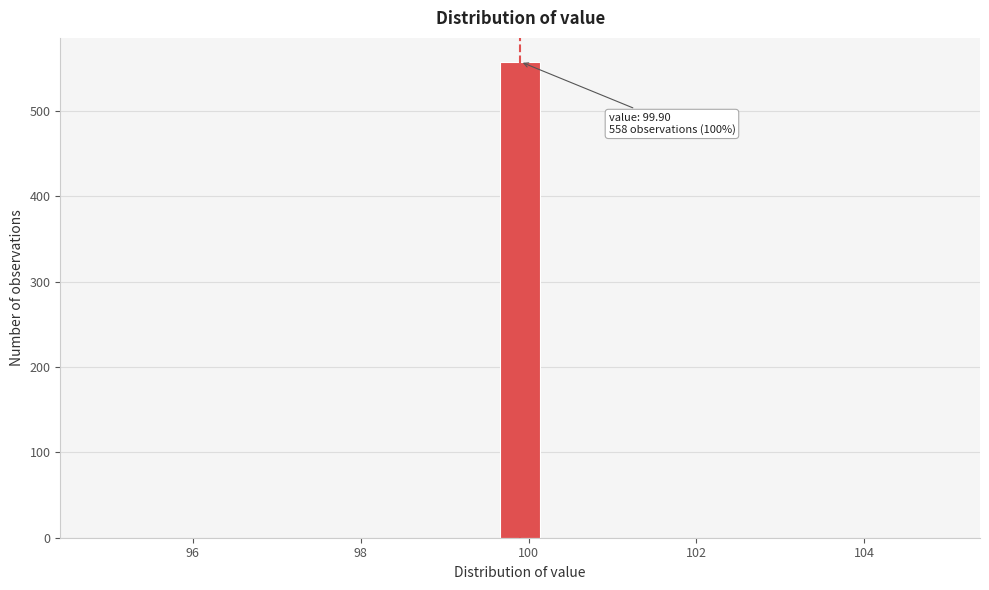

Read against the x-axis, roughly where is the centre of the tallest bar?

100.0